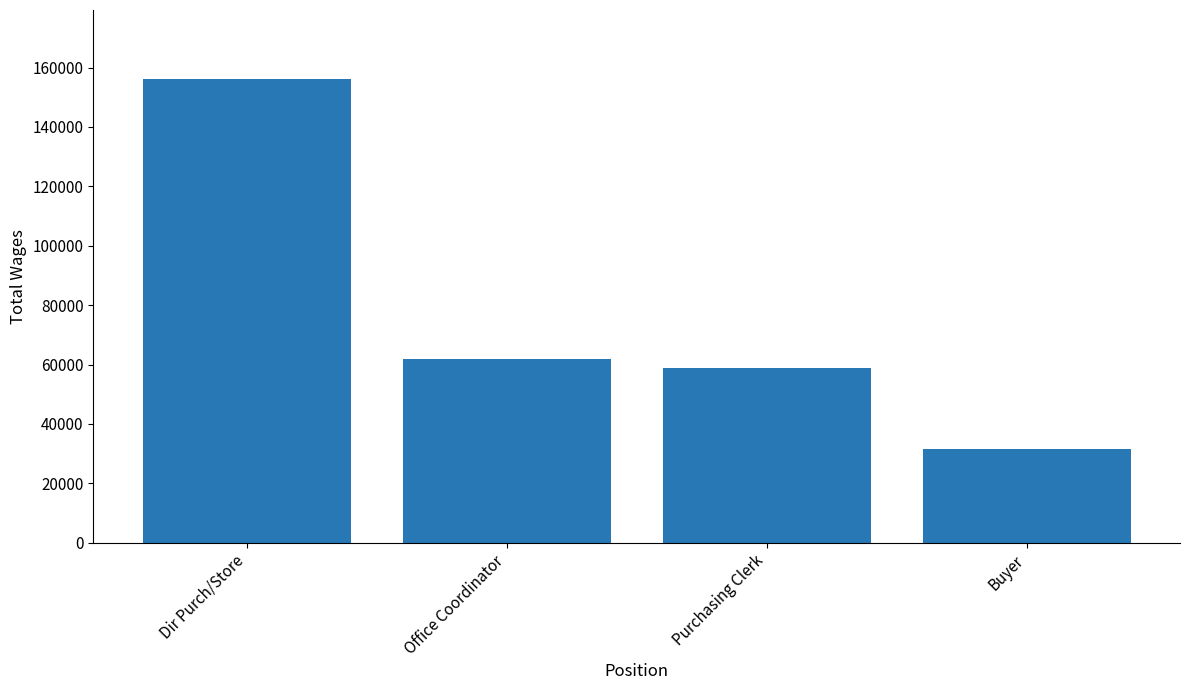

Which has a higher value, Buyer or Office Coordinator?

Office Coordinator